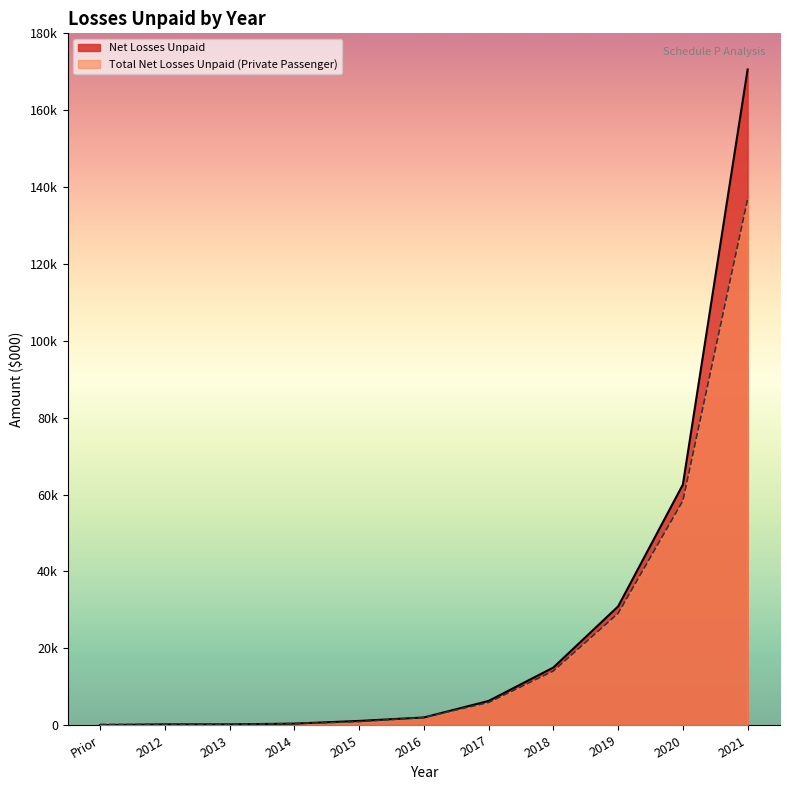

True or false: Net Losses Unpaid and Total Net Losses Unpaid (Private Passenger) cross at least once.

False